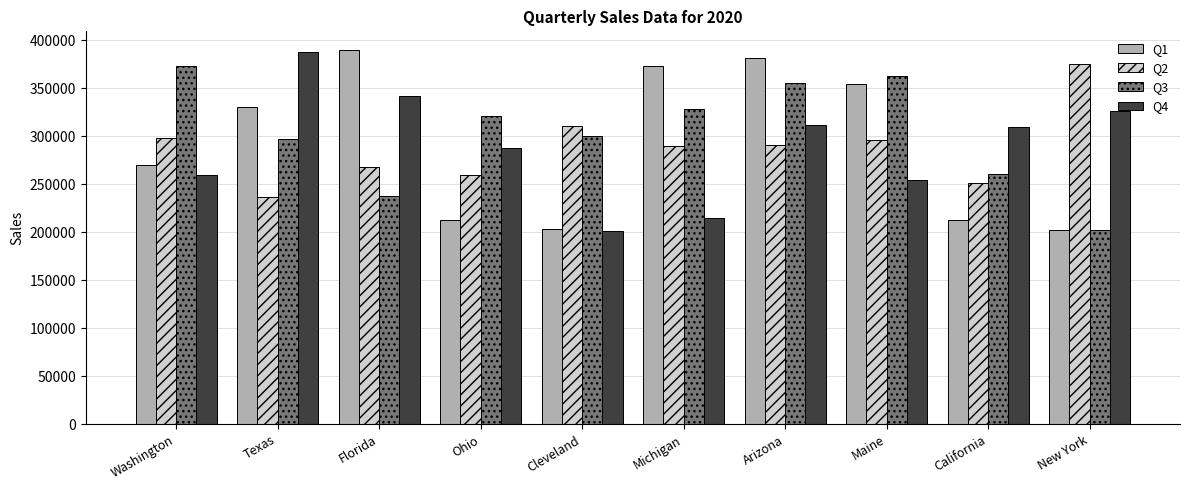

Where is Q2 nearest to the value 306339?

Cleveland